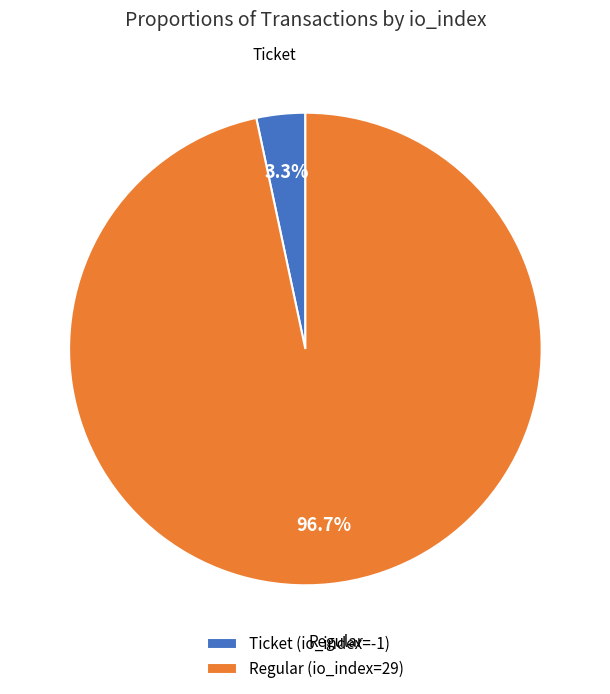

Which category accounts for the majority?

Regular (io_index=29)